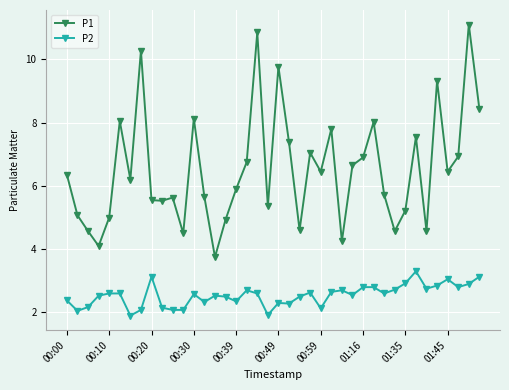

What is the greatest value displayed?

11.1